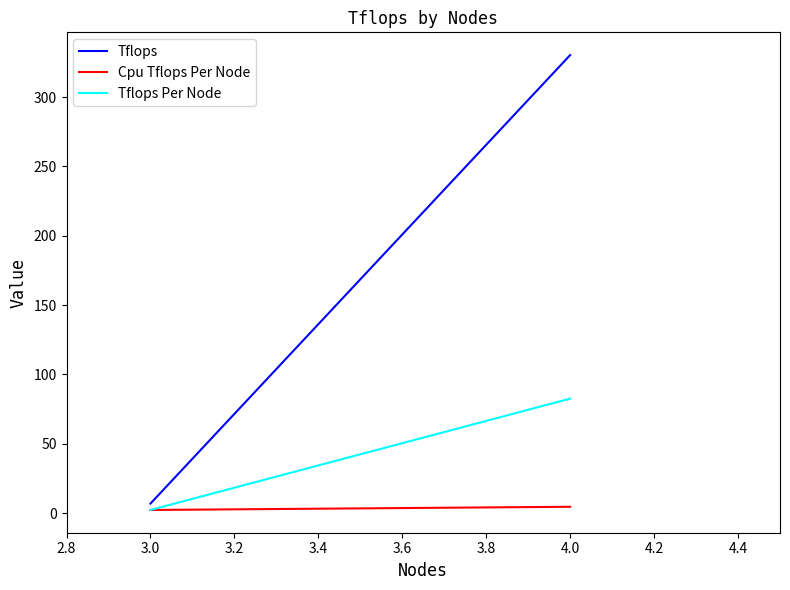

What position from the left is 4.0?

2